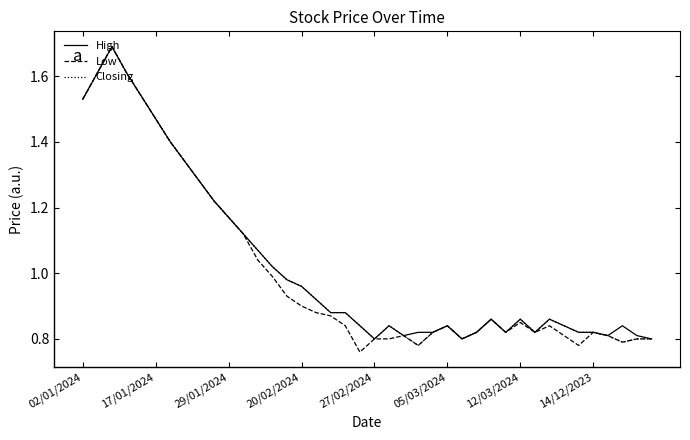

What is the maximum value for Closing?

1.7